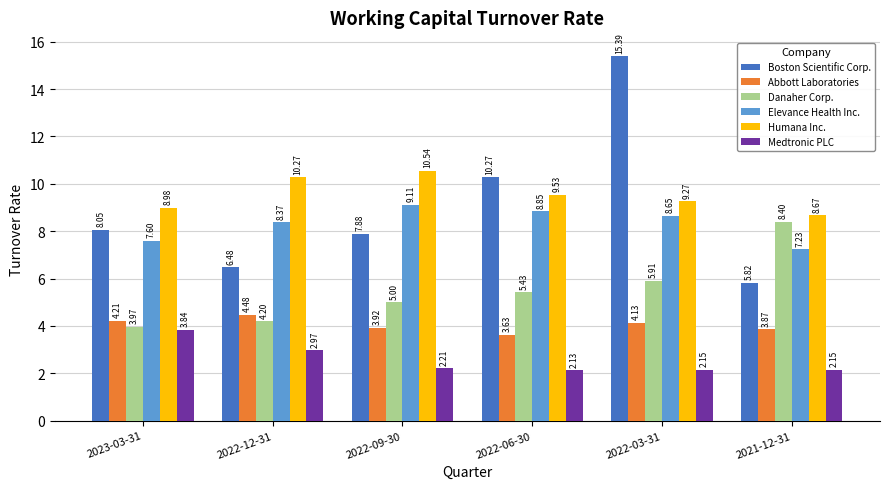

What is the difference between the maximum and minimum values in the Boston Scientific Corp. series?

9.6